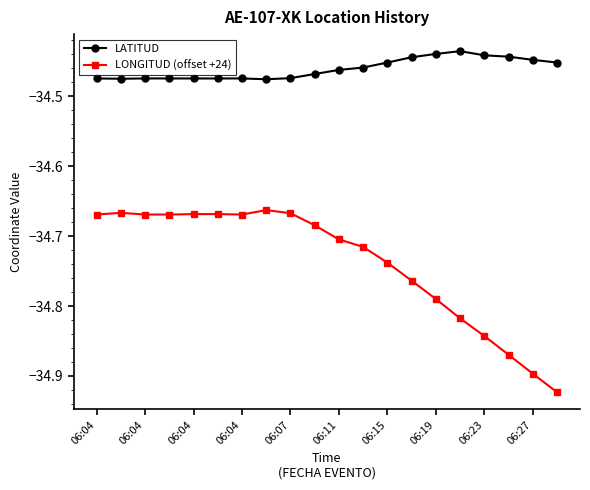

What is the difference between the maximum and minimum values in the LONGITUD (offset +24) series?

0.3